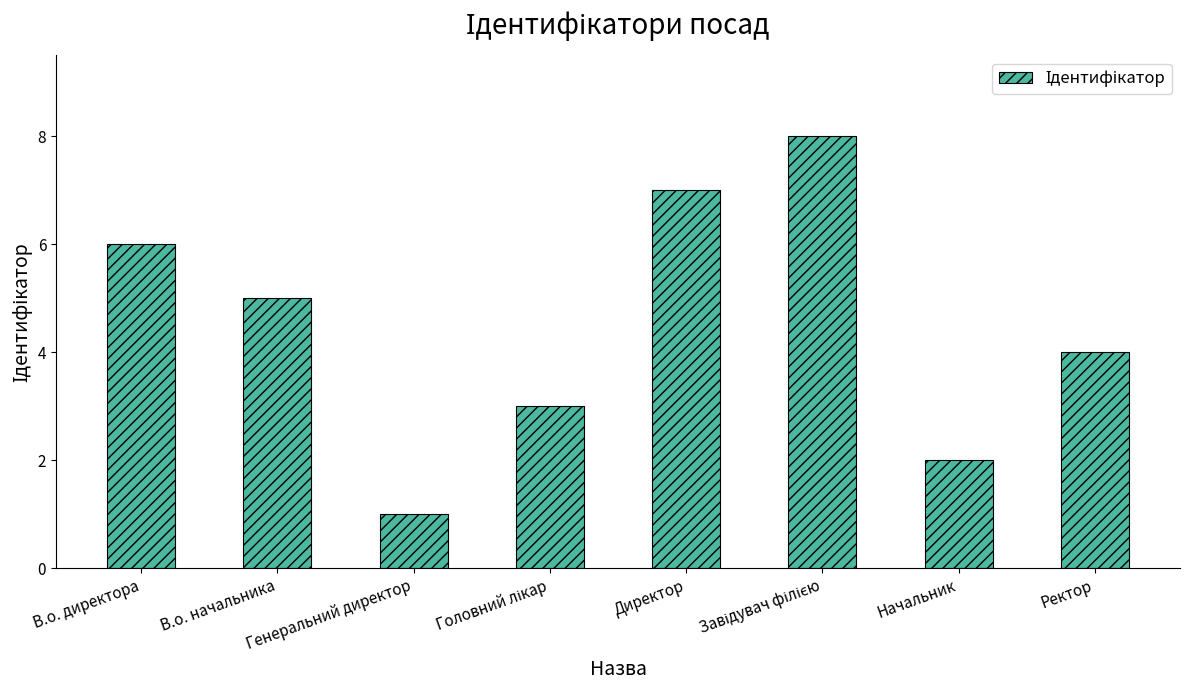

Count the values in the range 3 to 7.

5